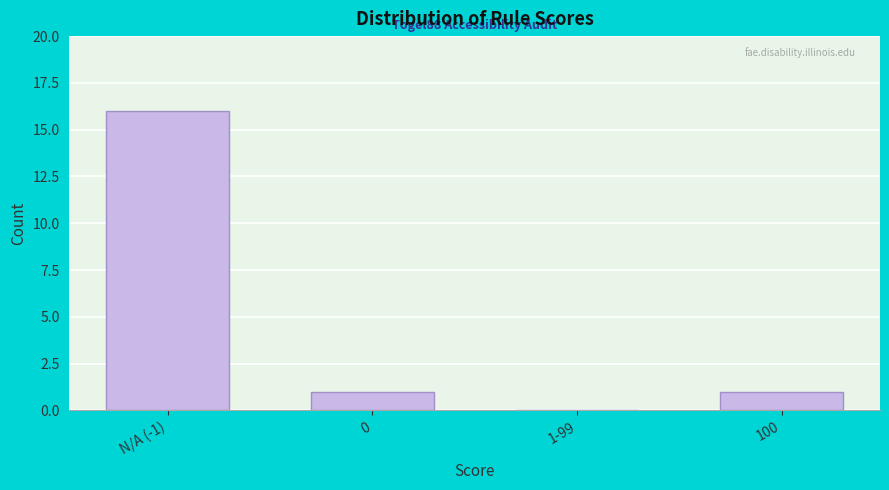

Reading right to left, list all the values displayed in this chart.

100=1	1-99=0	0=1	N/A (-1)=16